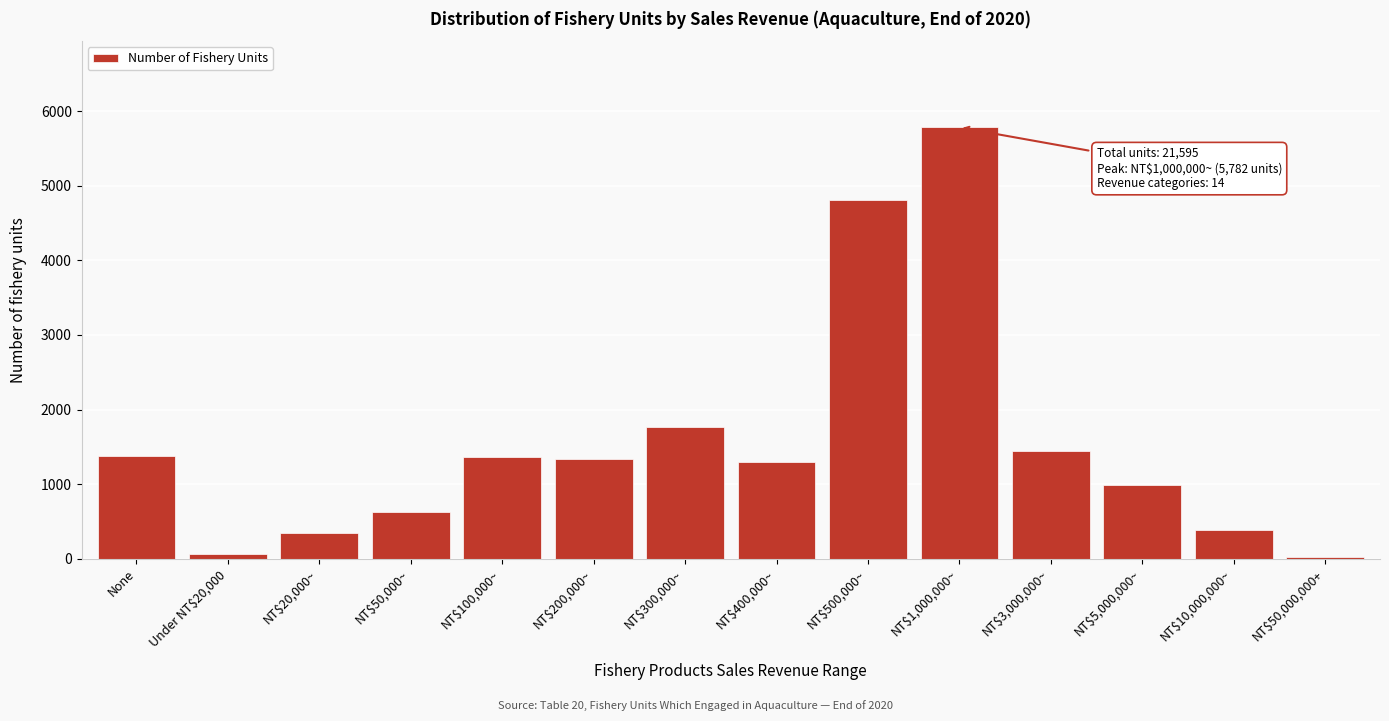

What is the maximum value shown in the chart?

5782